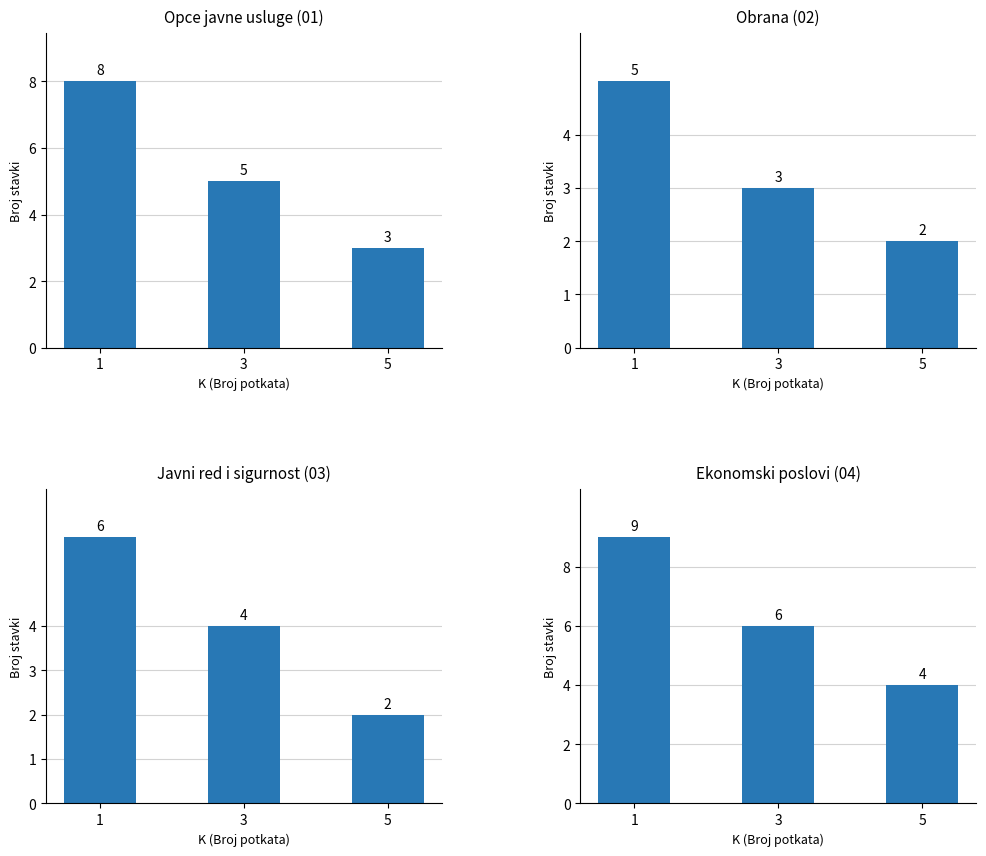

How many data points in Javni red i sigurnost (03) are less than 4?

1